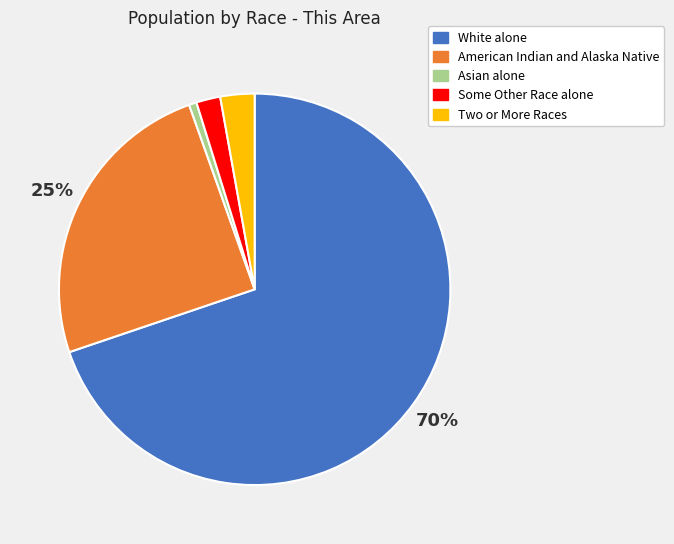

How many segments does this pie chart have?

5